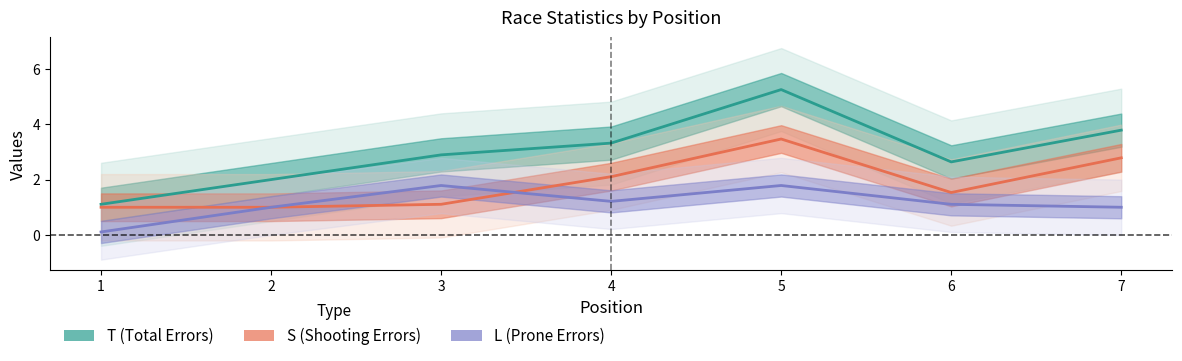

What is the difference between the highest and lowest values at 1?

0.9